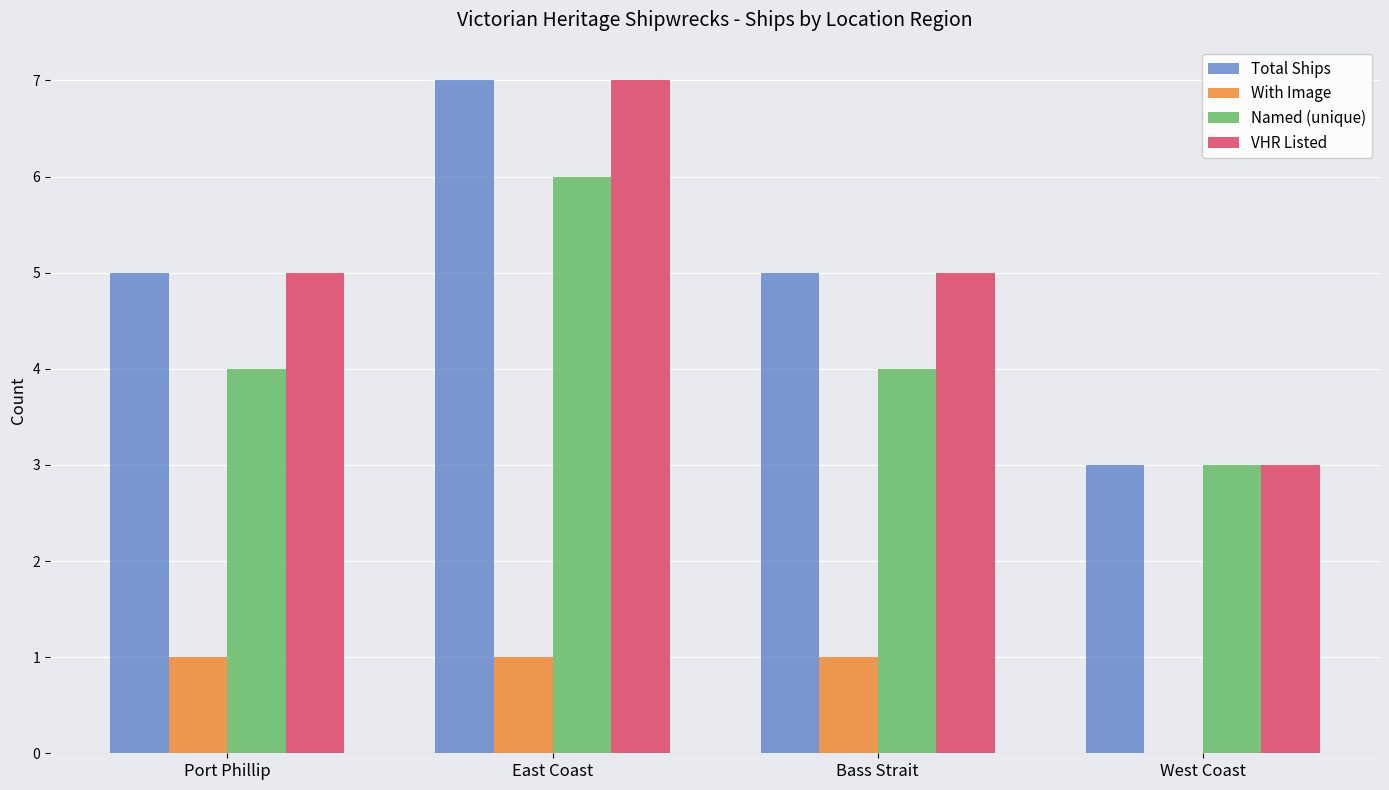

What is the sum of all Named (unique) values?

17